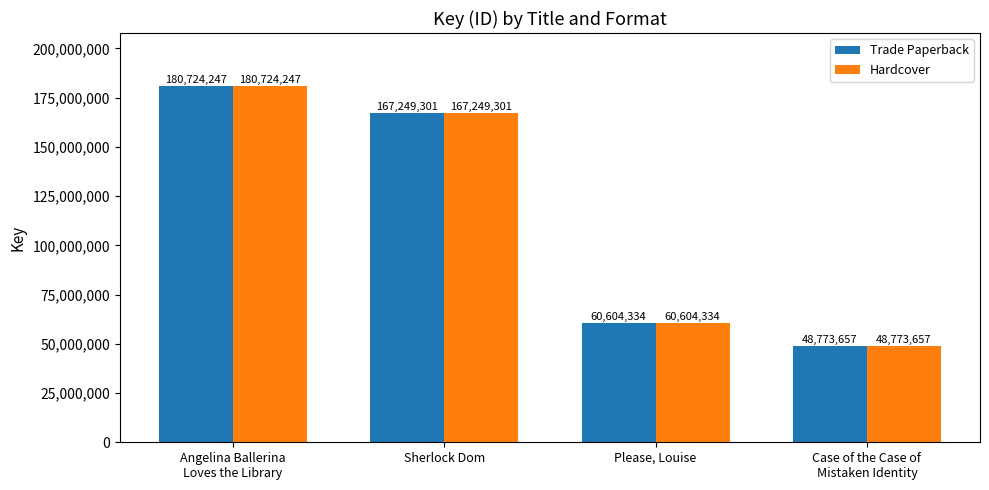

What is the sum of the Trade Paperback values at Angelina Ballerina
Loves the Library and Case of the Case of
Mistaken Identity?

229497904